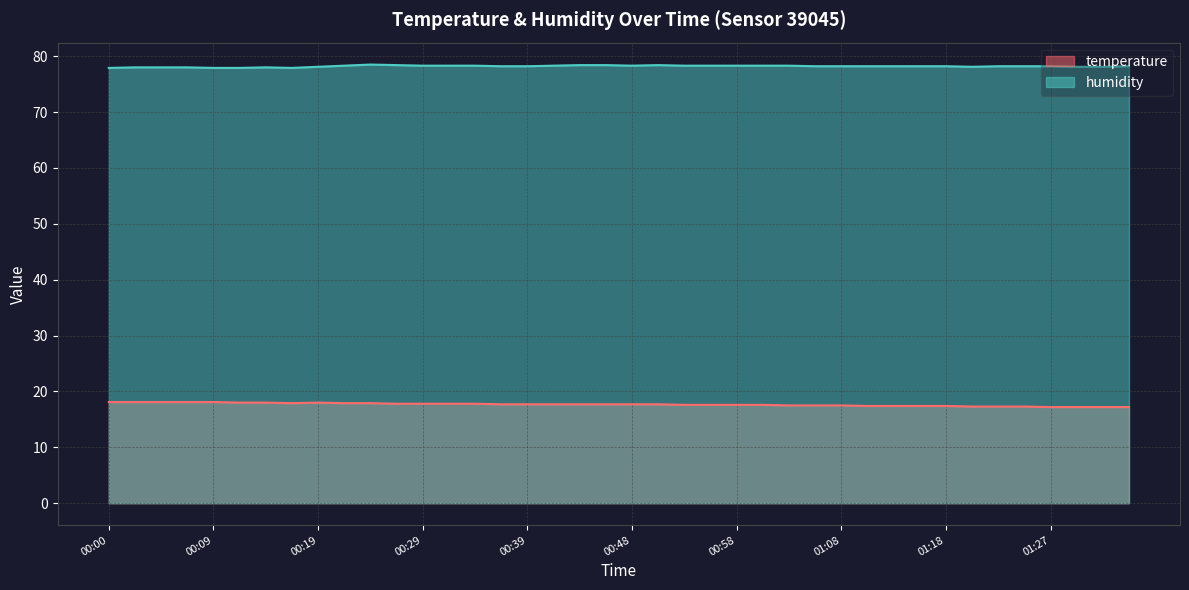

What is the label of the 22nd point from the left?

00:51